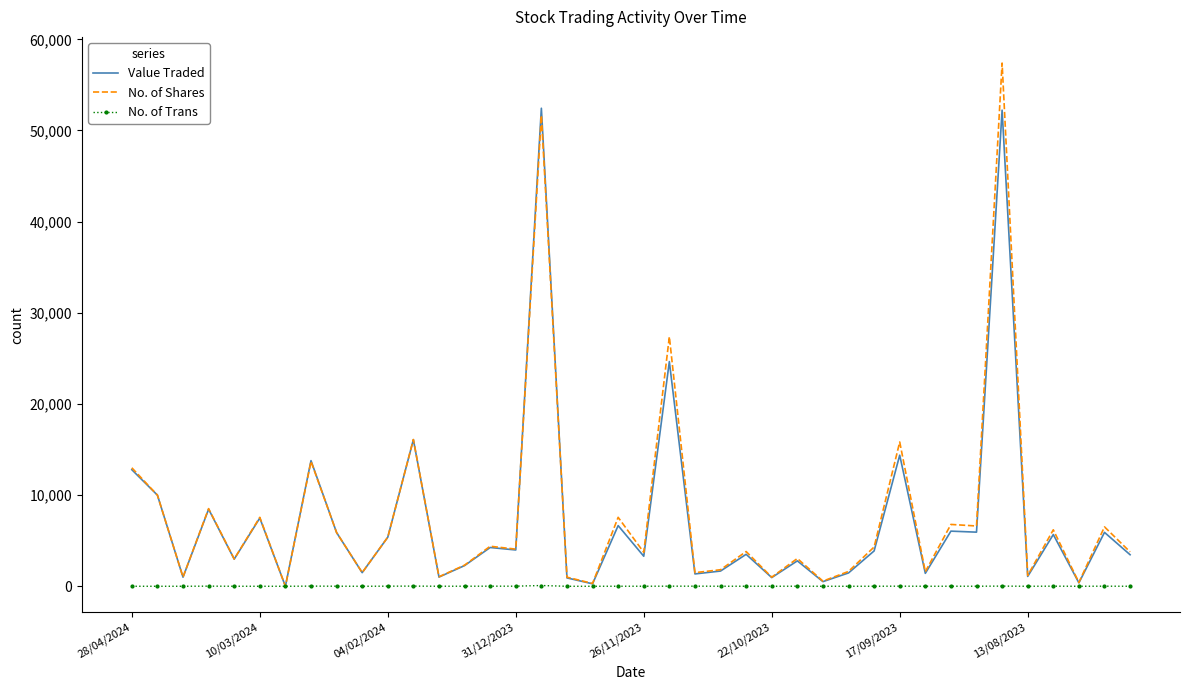

Rank the series by their maximum value, from lowest to highest.

No. of Trans, Value Traded, No. of Shares